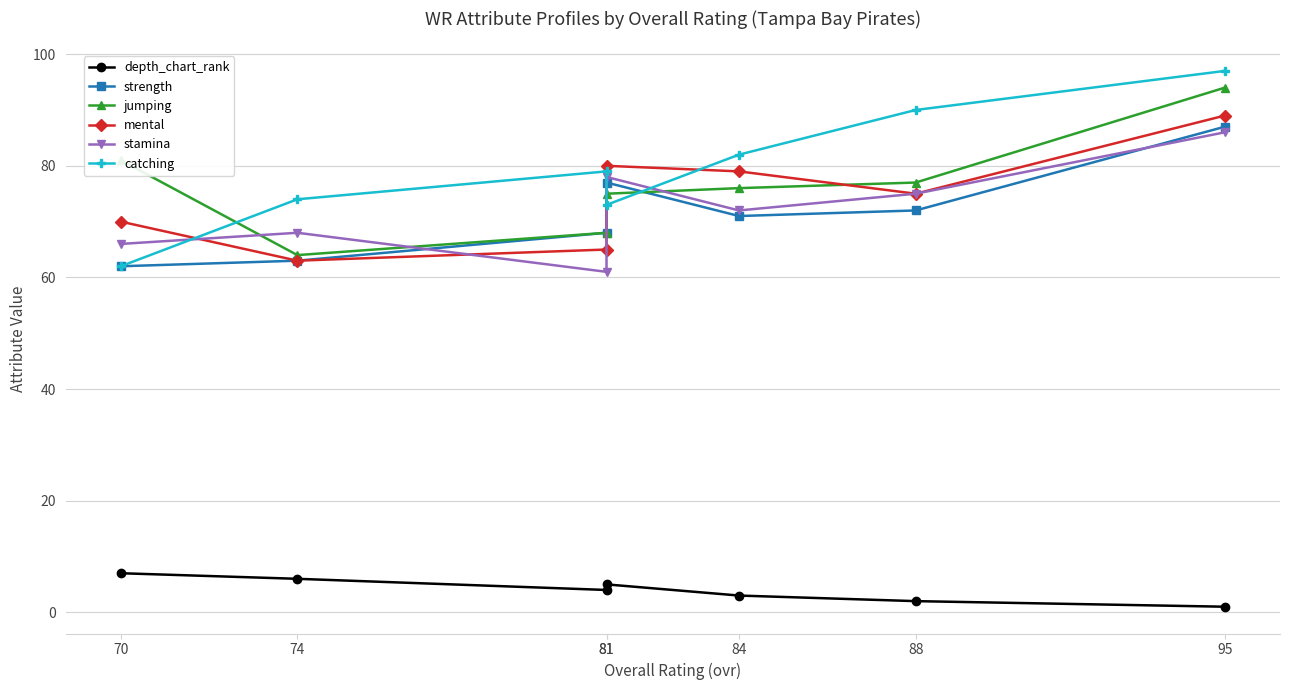

What are all the series names shown in the legend?

depth_chart_rank, strength, jumping, mental, stamina, catching